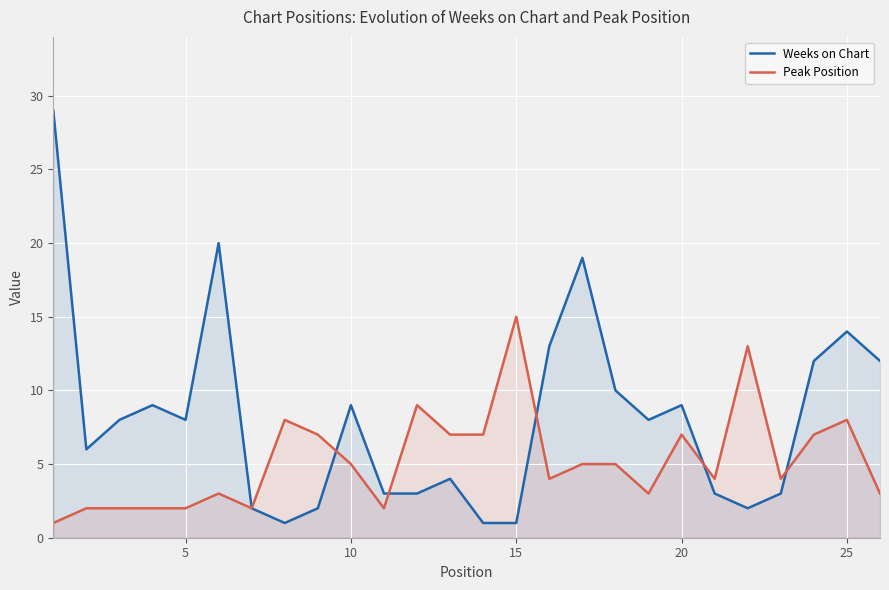

What is the difference between the second highest and second lowest values in the Peak Position series?

11